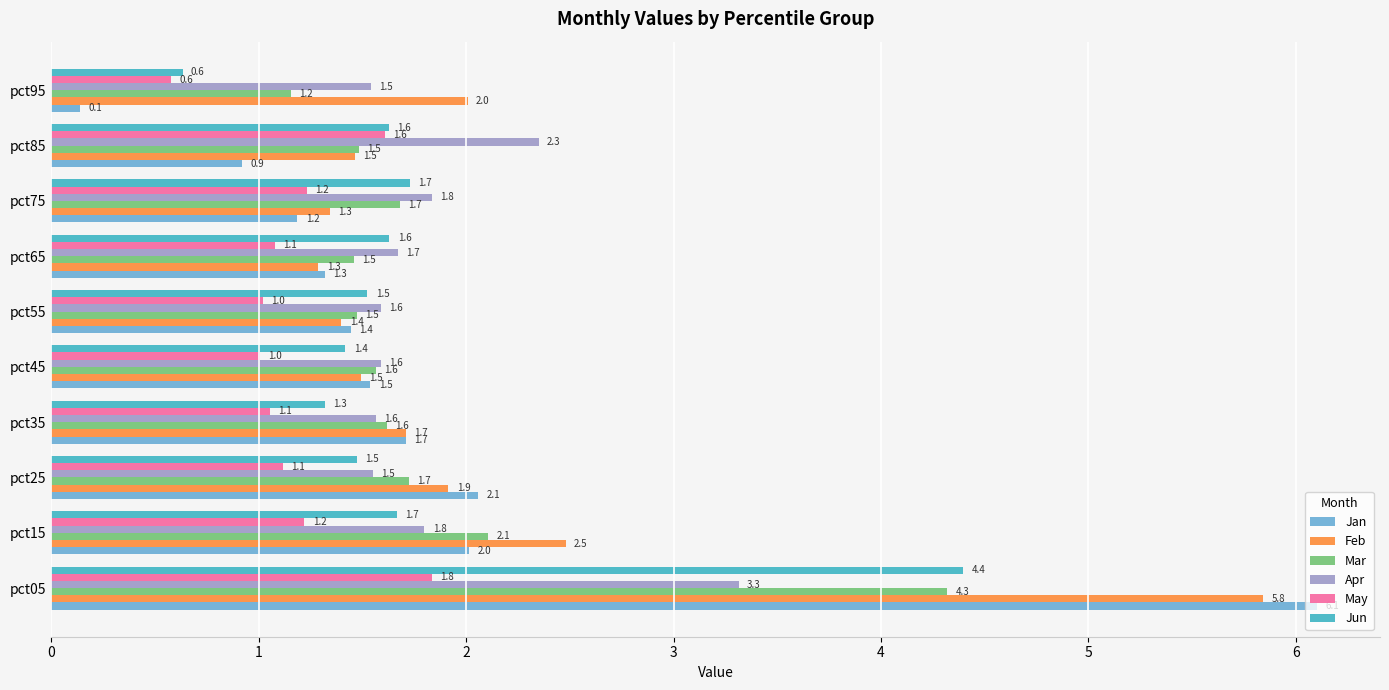

What is the greatest value displayed?

6.1